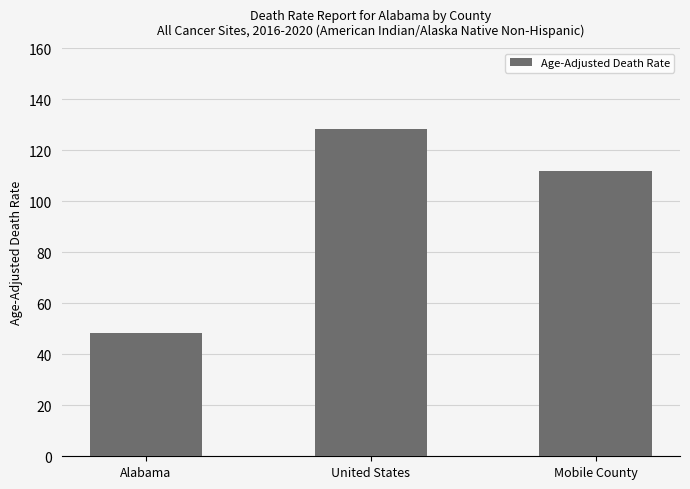

What is the value of the 1st bar from the left?

48.5